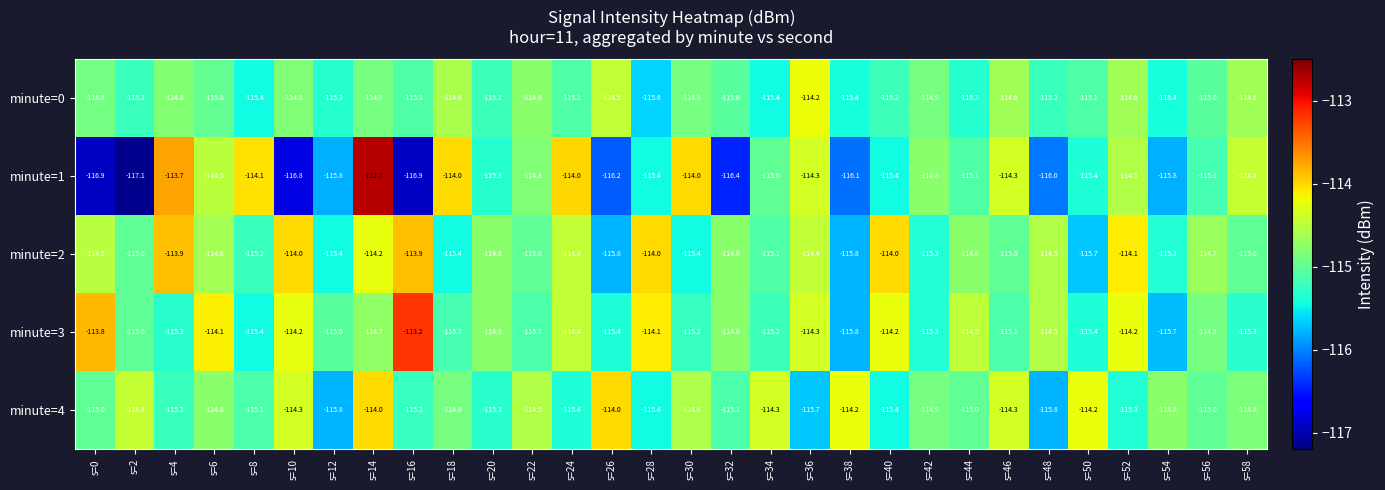

What is the difference between the maximum and minimum values in the minute=2 series?

1.9